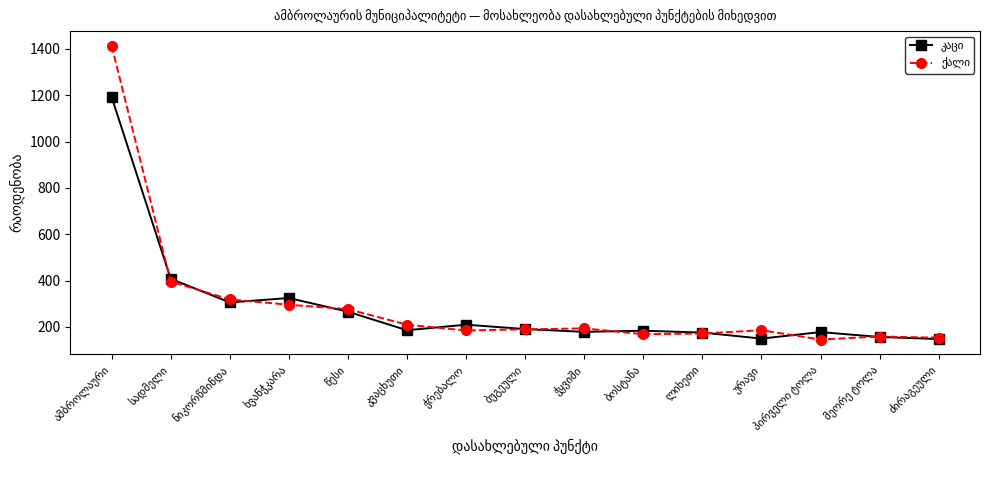

What is the minimum value shown in the chart?

146